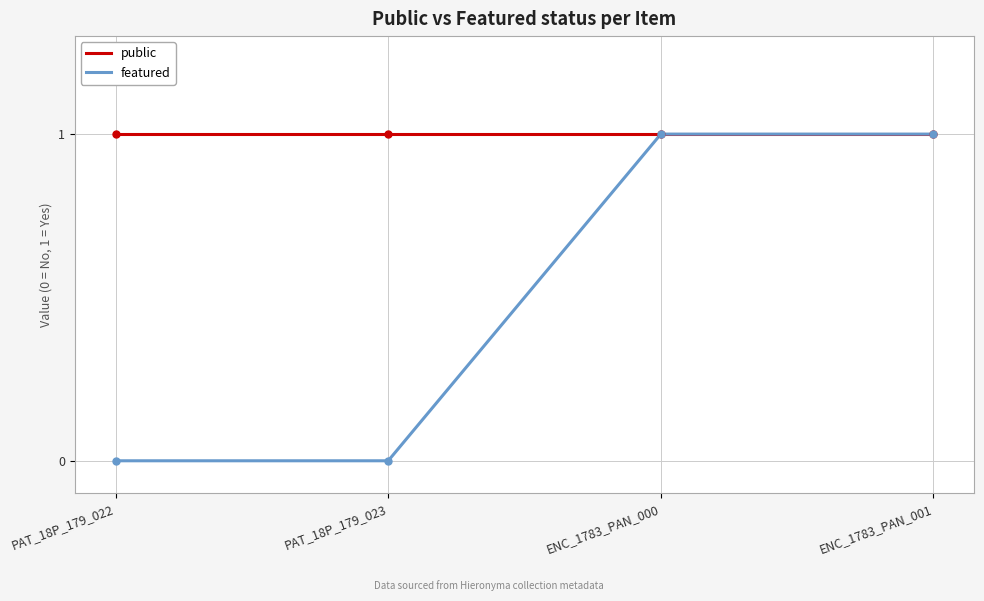

Reading left to right, list all the values displayed in this chart.

public: PAT_18P_179_022=1	PAT_18P_179_023=1	ENC_1783_PAN_000=1	ENC_1783_PAN_001=1
featured: PAT_18P_179_022=0	PAT_18P_179_023=0	ENC_1783_PAN_000=1	ENC_1783_PAN_001=1